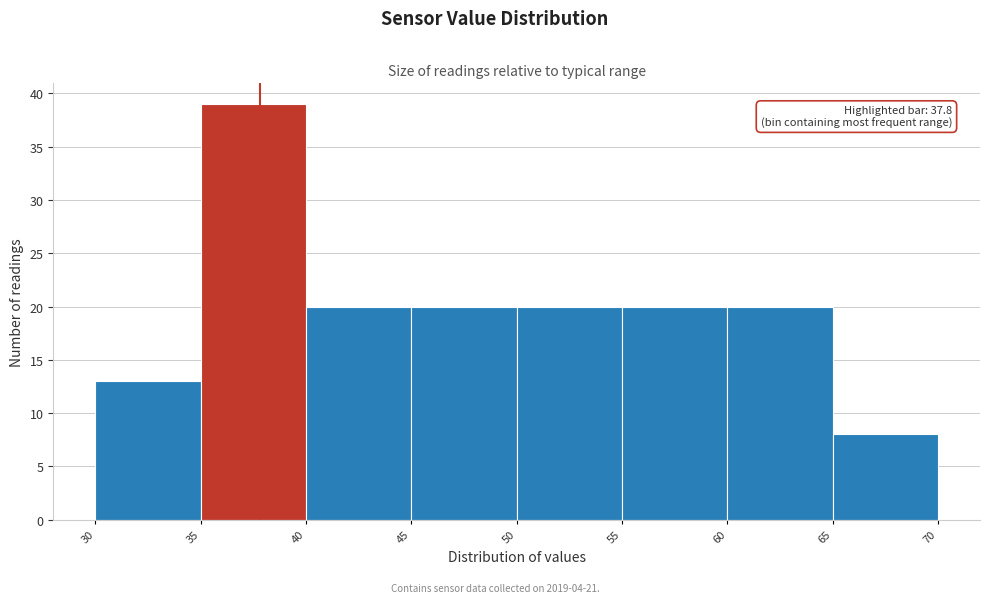

Which range on the x-axis has the tallest bar?

35 to 40